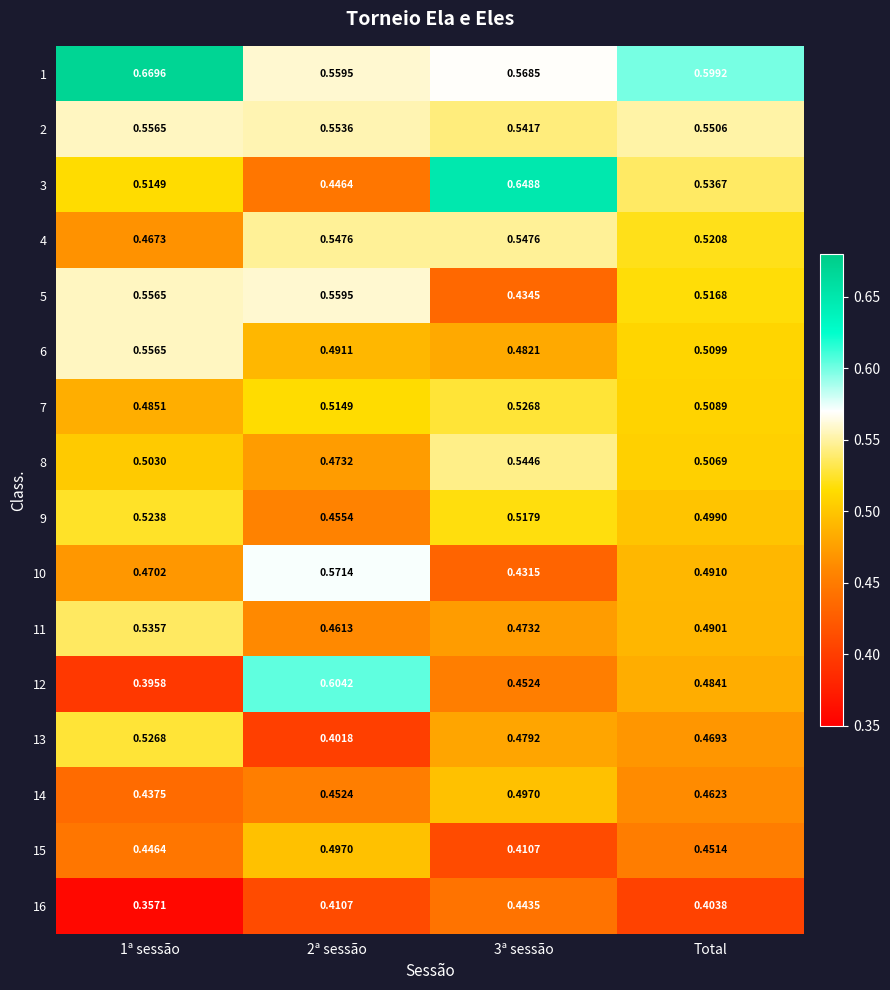

Is the value of 2 at Total greater than the value of 12 at Total?

Yes